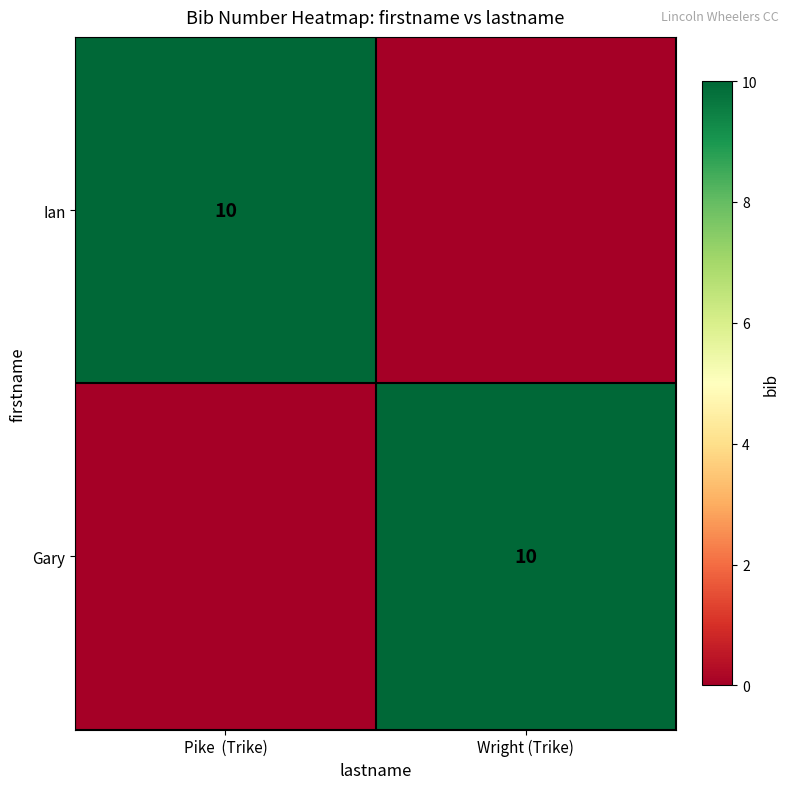

The value of Ian at Pike  (Trike) is 10. True or false?

True